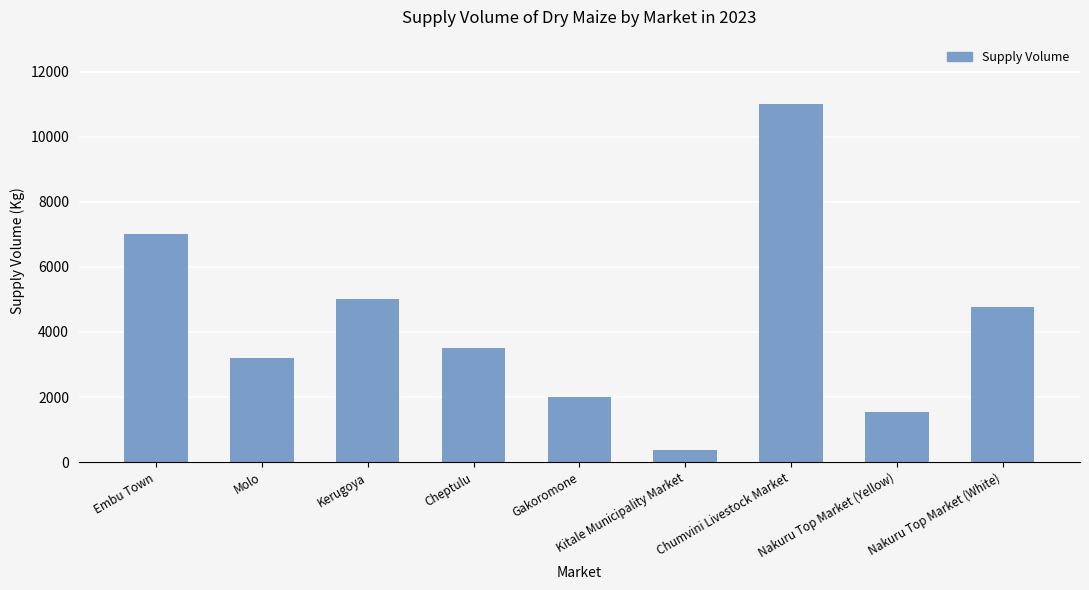

How many categories are shown in the chart?

9